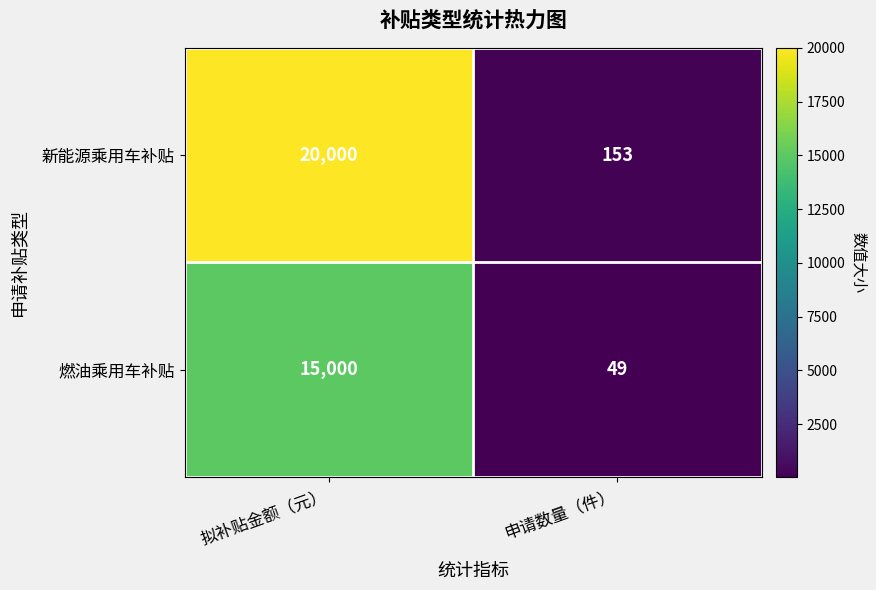

Is it true that 新能源乘用车补贴 equals 153 at 申请数量（件）?

True